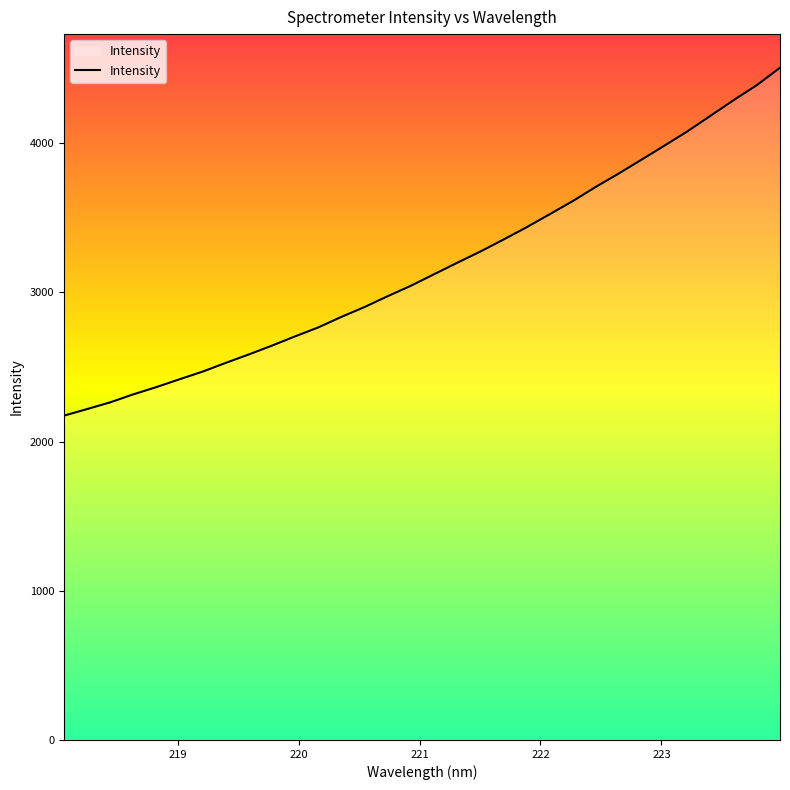

What is the difference between the maximum and minimum values?

2331.7